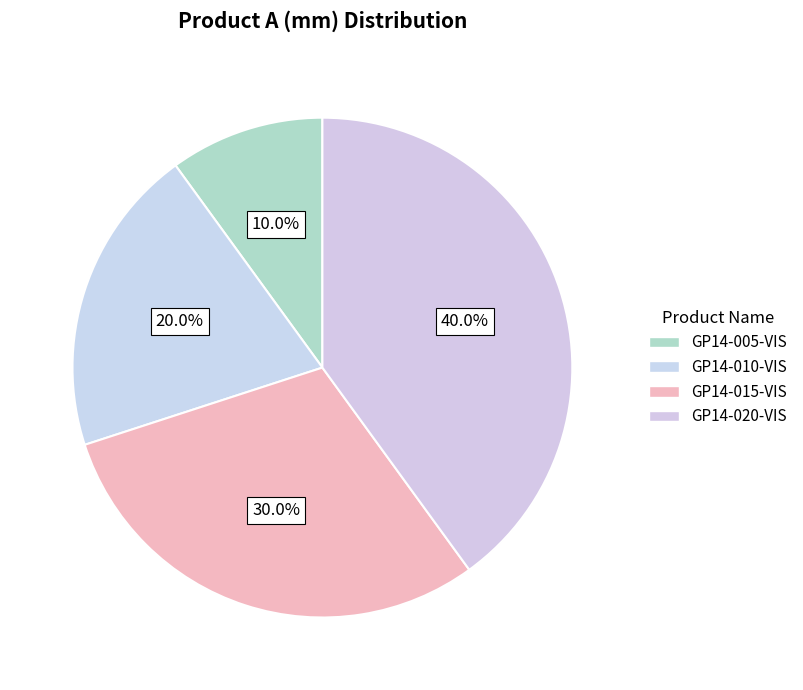

To the nearest percent, what is the combined percentage of GP14-005-VIS and GP14-020-VIS?

50%